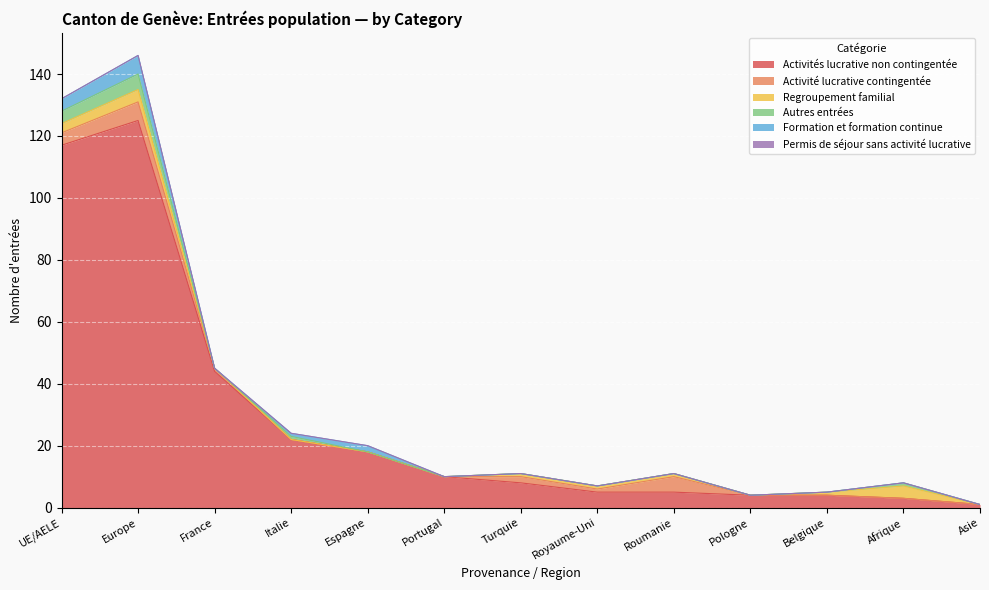

Which has a higher value, Pologne or Belgique?

Pologne